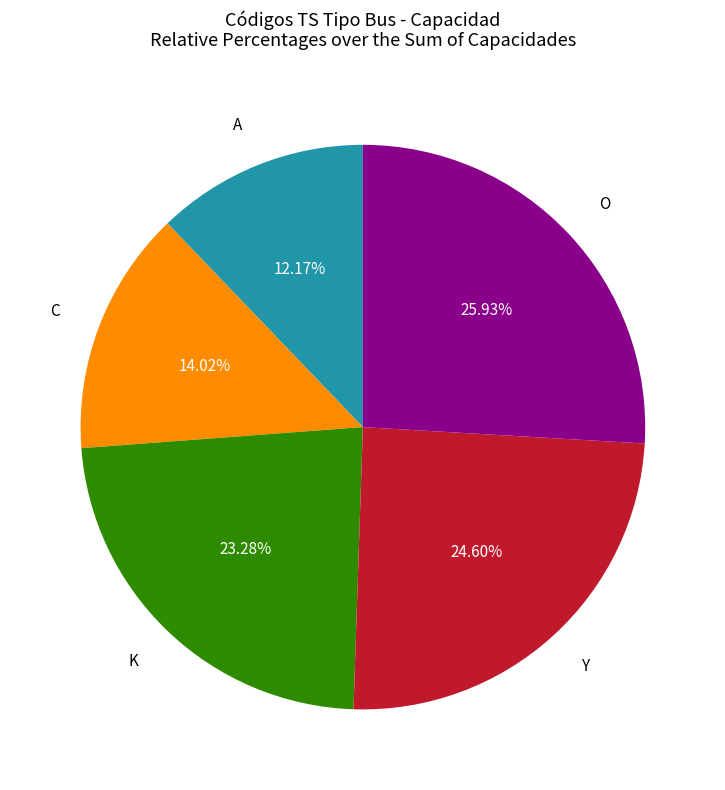

Does any single category account for the majority?

No